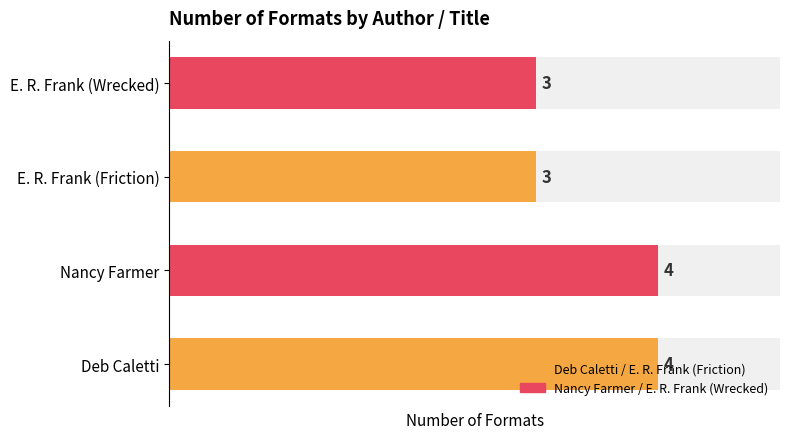

The chart shows a value of 5 at E. R. Frank (Wrecked). True or false?

False